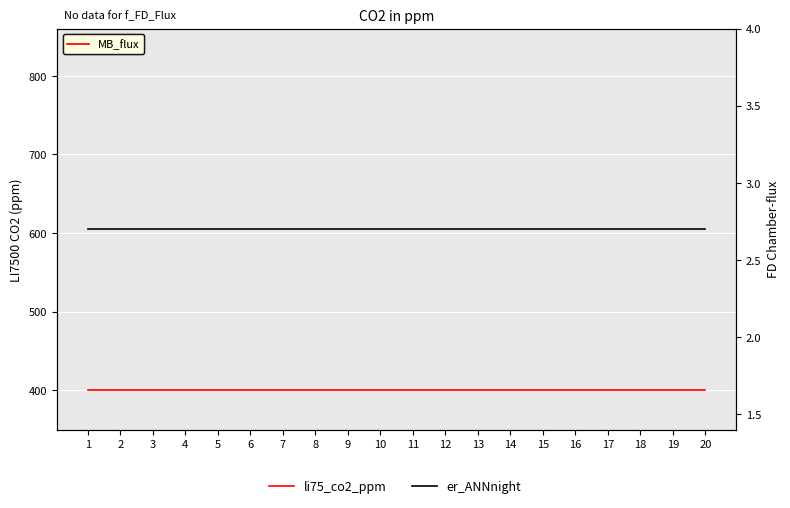

True or false: li75_co2_ppm has more than 0 interior local peaks.

False